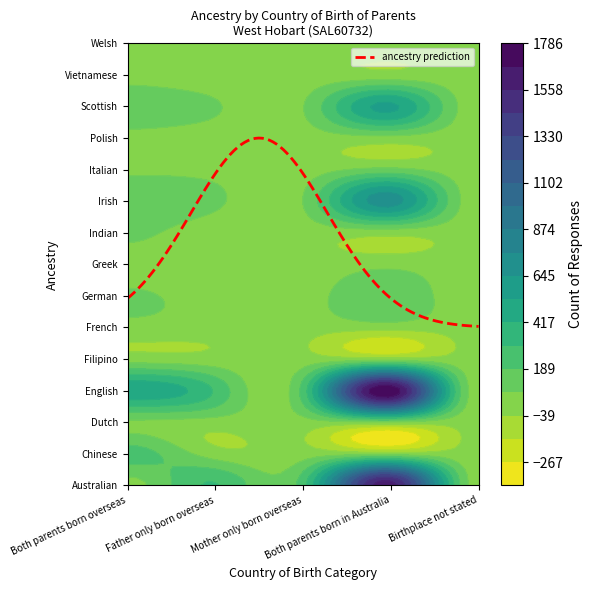

What is the difference between the maximum and minimum values in the Chinese series?

239